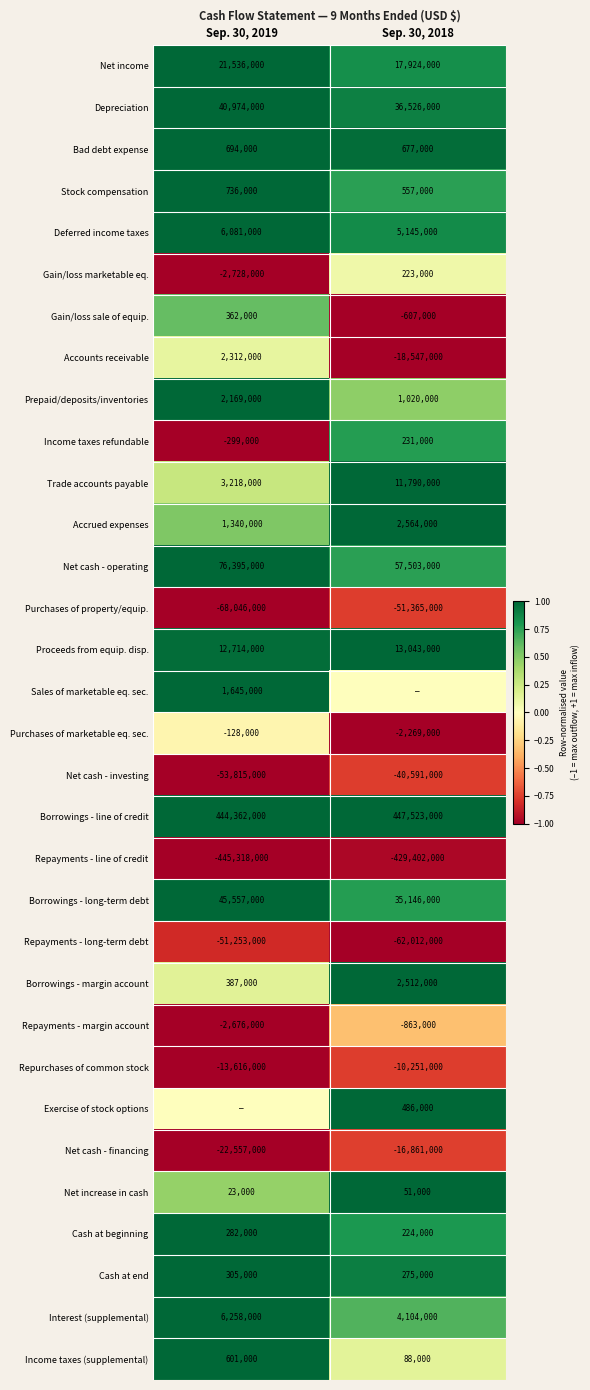

Which has a higher value, Sep. 30, 2019 or Sep. 30, 2018?

Sep. 30, 2019